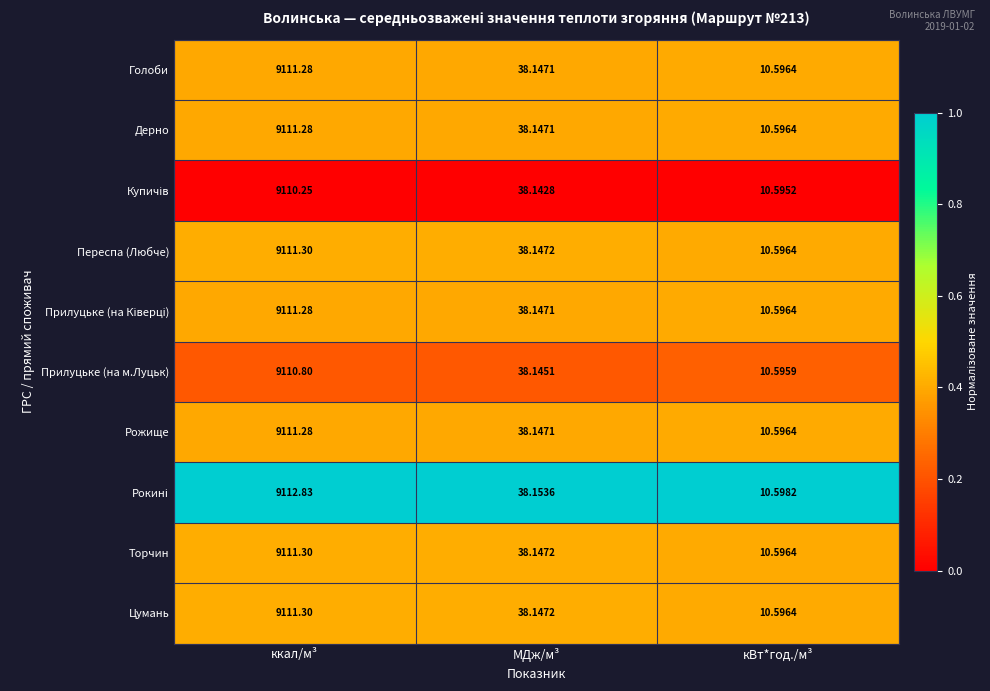

Rank the categories by Переспа (Любче) value from lowest to highest.

кВт*год./м³, МДж/м³, ккал/м³